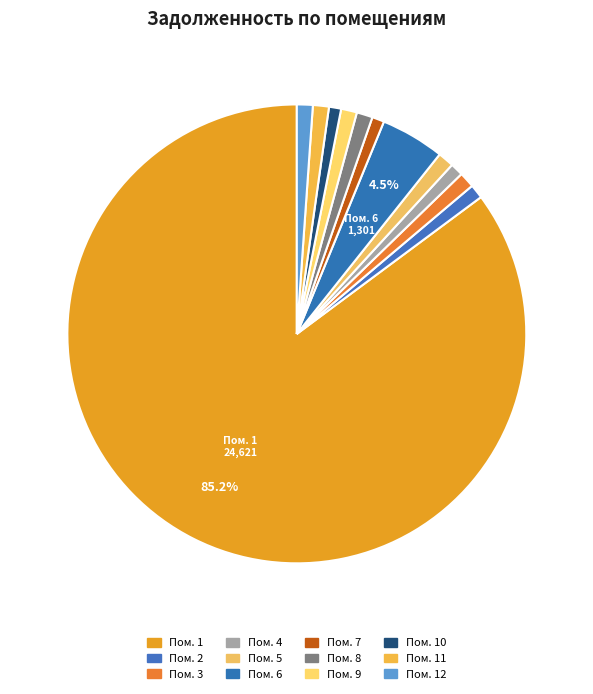

What is the largest slice in the pie chart?

1